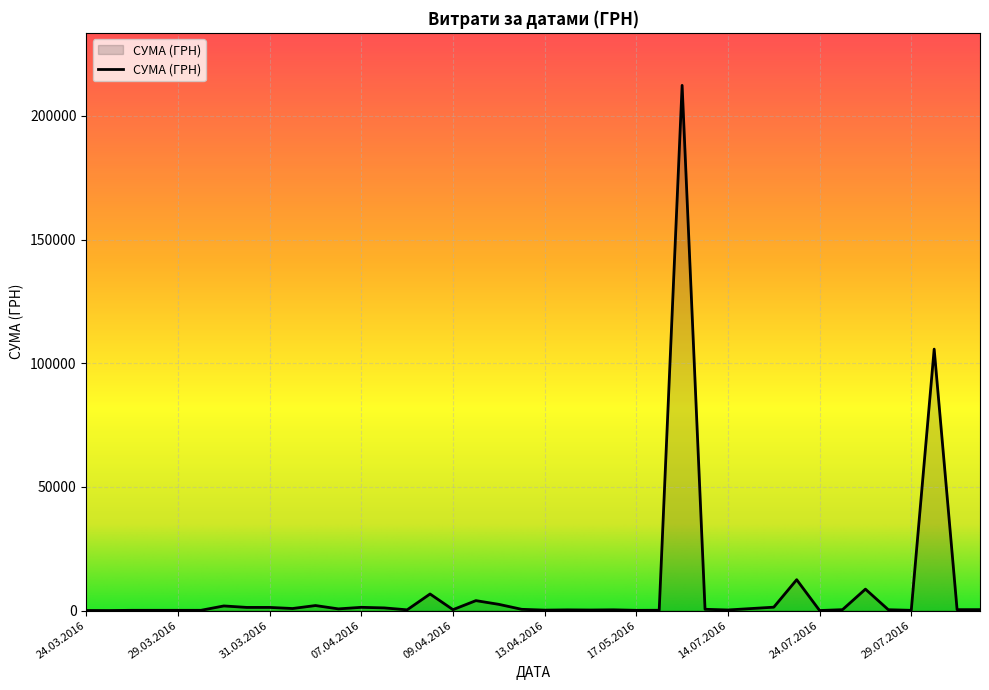

What is the difference between the maximum and minimum values?

212369.3